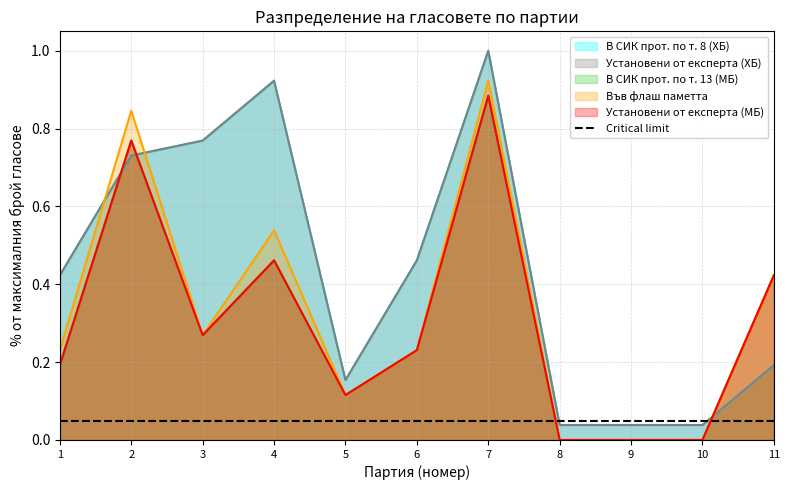

Does the chart display data point markers on the line(s)?

No